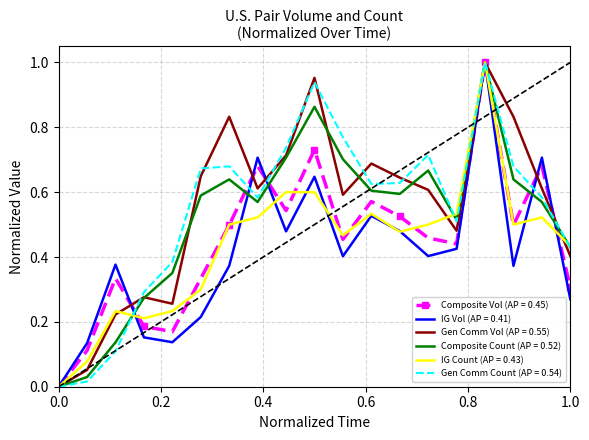

How many distinct data groups are displayed?

6